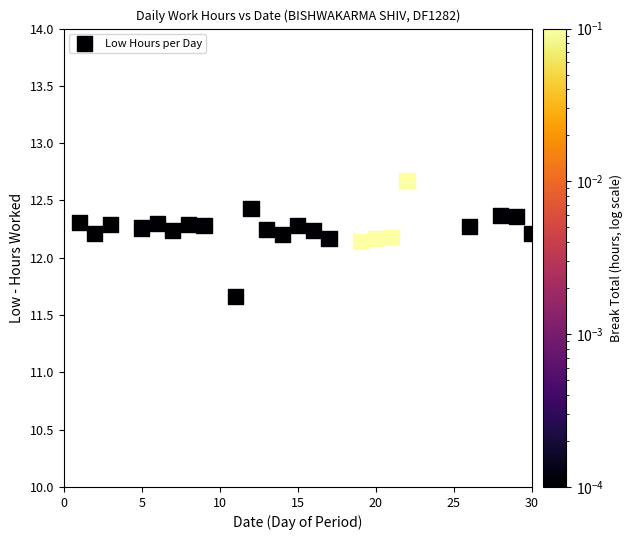

What is the range of Y values (max minus min)?

1.0